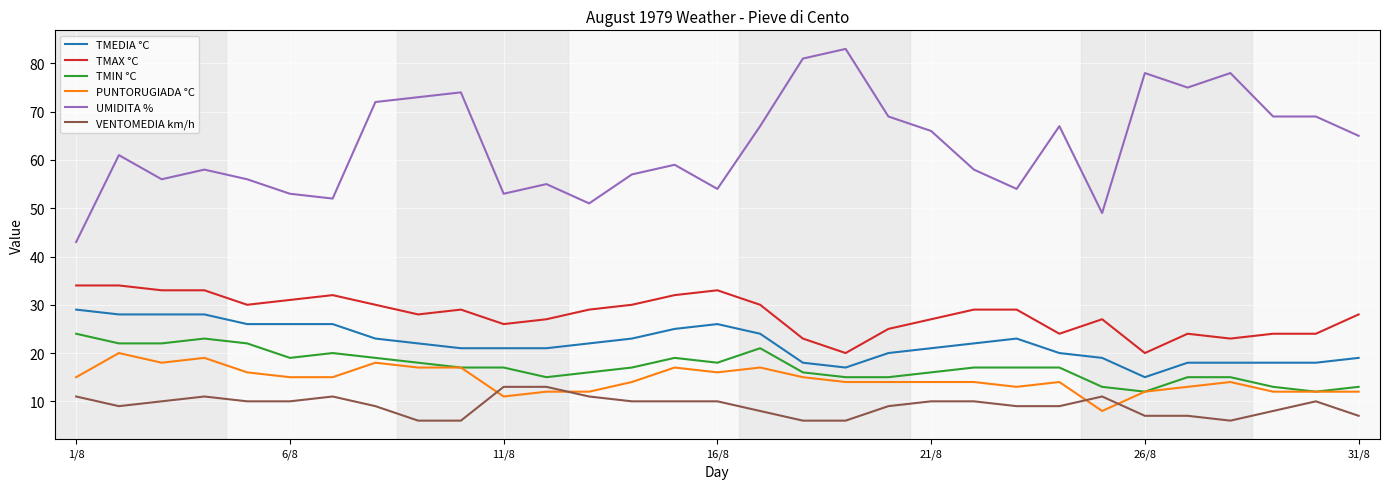

What is the maximum value shown in the chart?

83